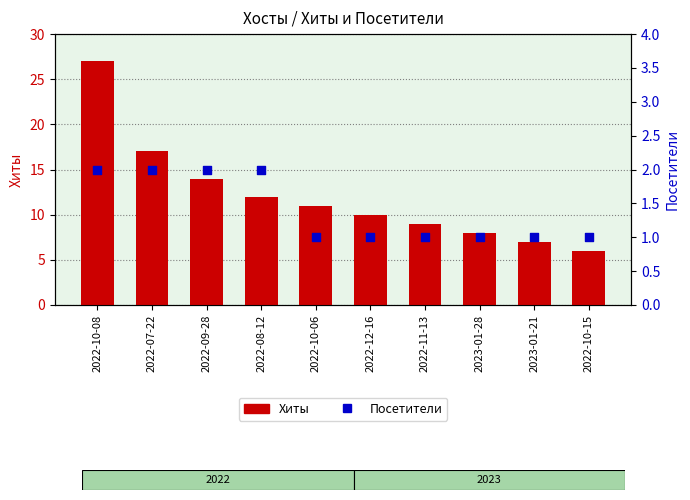

What are all the series names shown in the legend?

Хиты, Посетители